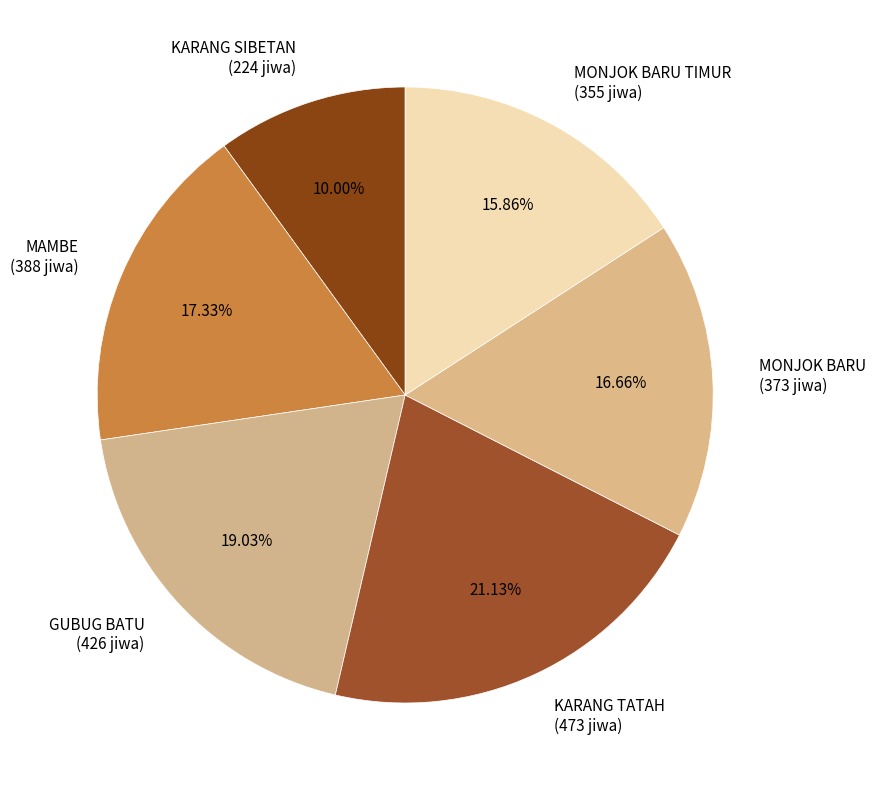

Count the number of slices in the pie.

6